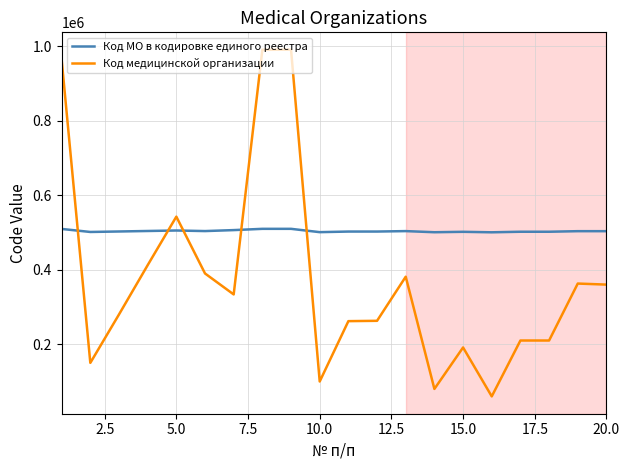

Rank the series by their maximum value, from highest to lowest.

Код медицинской организации, Код МО в кодировке единого реестра